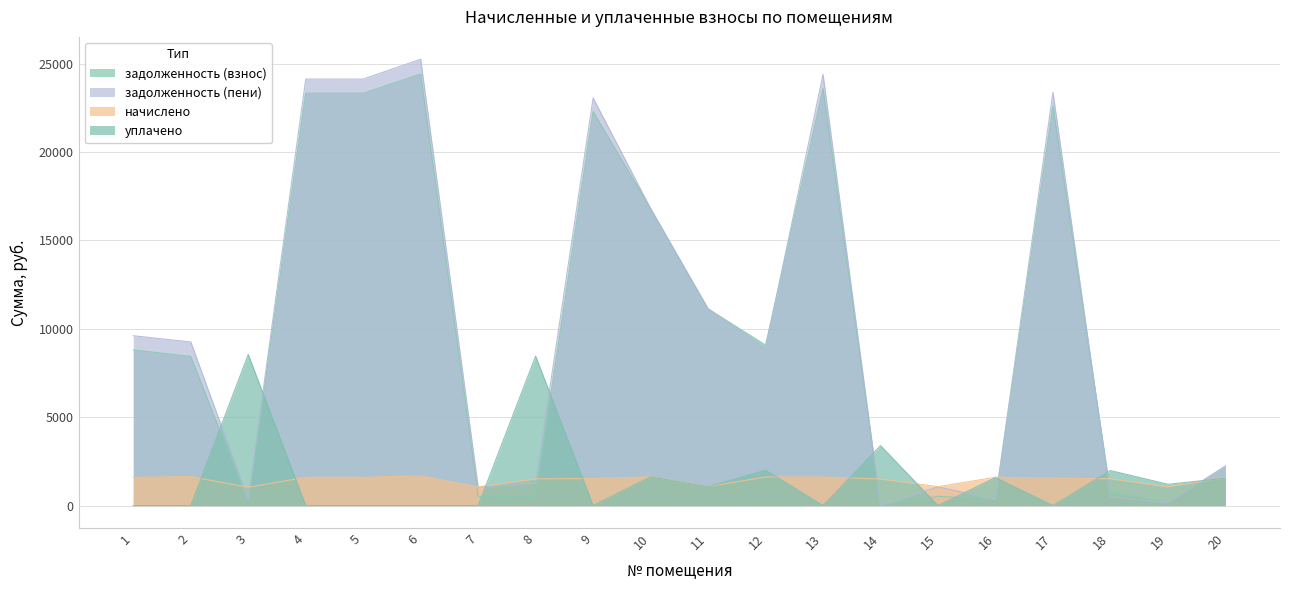

What is the total value across all series at 12?

21587.1